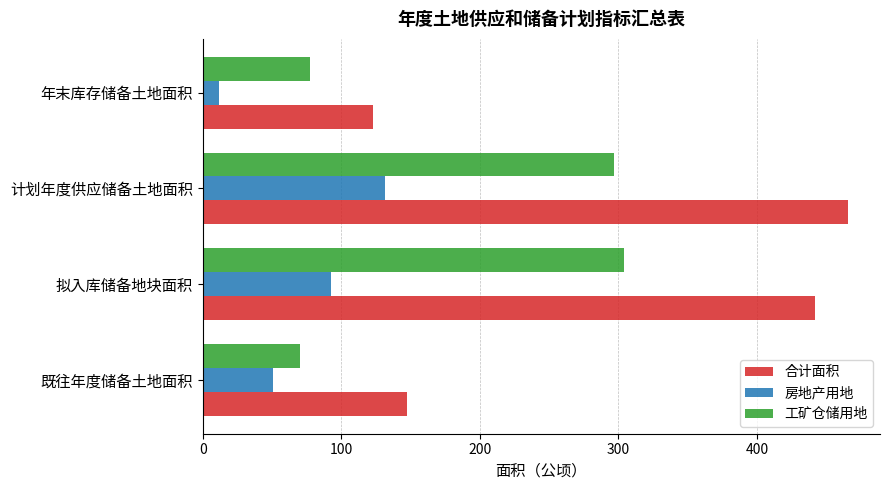

How many distinct data groups are displayed?

3